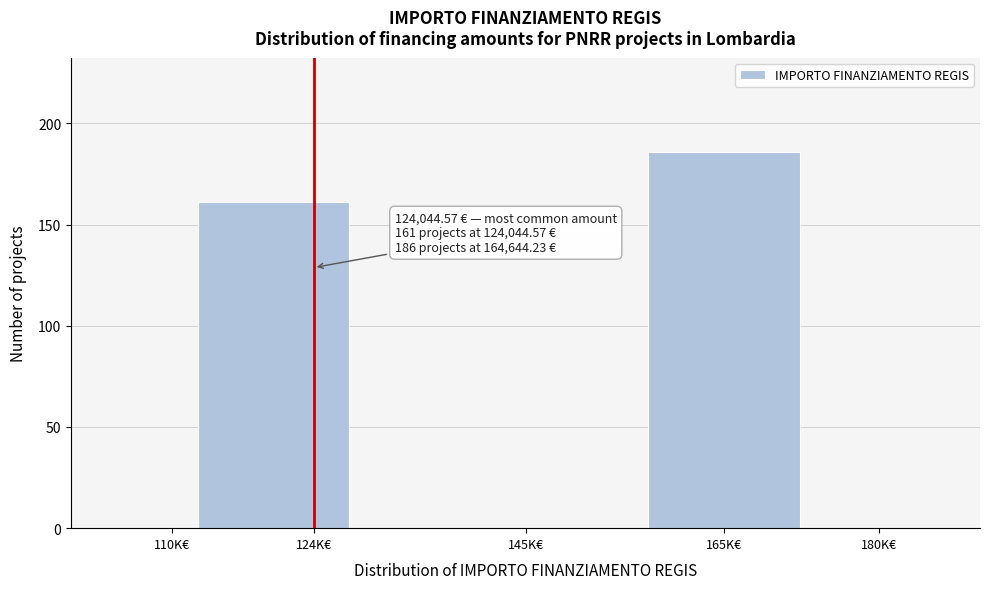

Reading left to right, what are all the values shown in this chart?

124K€=161	165K€=186